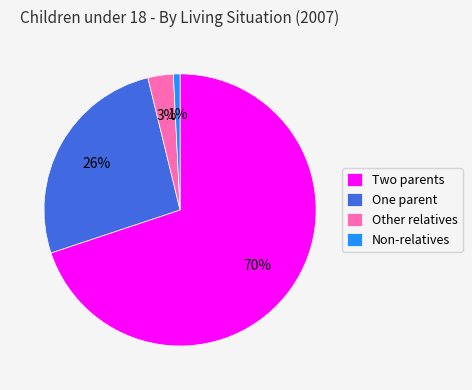

Does any single category account for the majority?

Yes